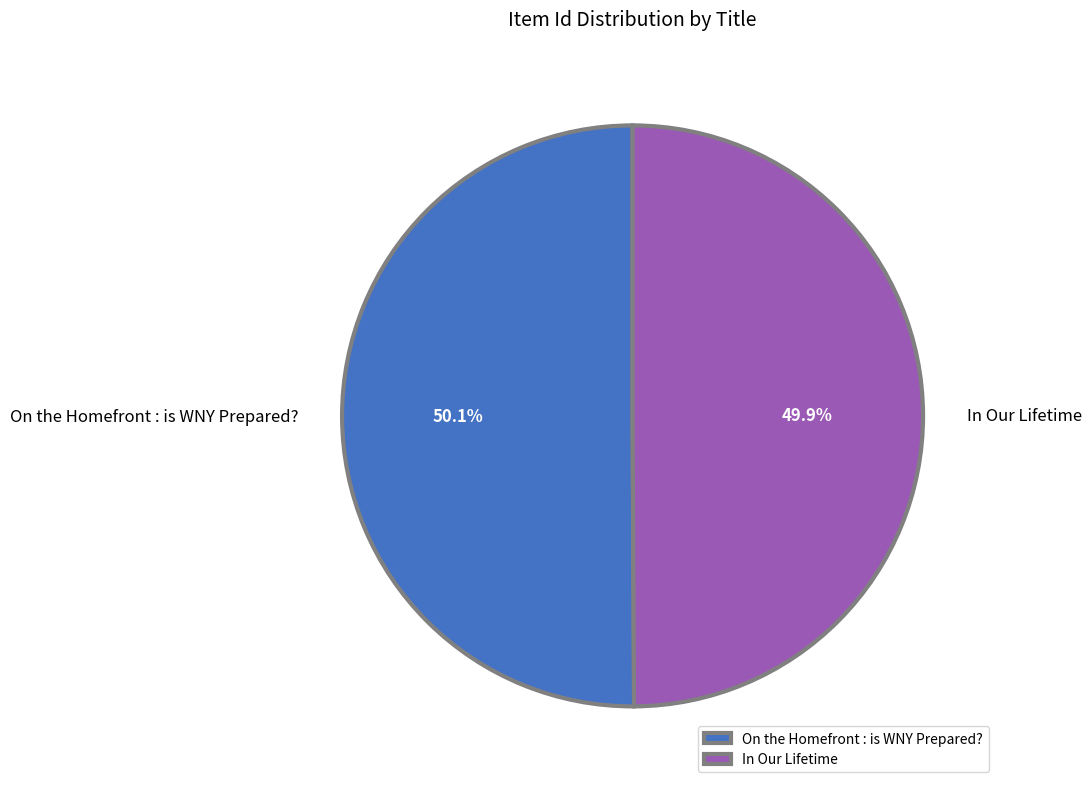

The In Our Lifetime slice represents 44% of the pie. True or false?

False